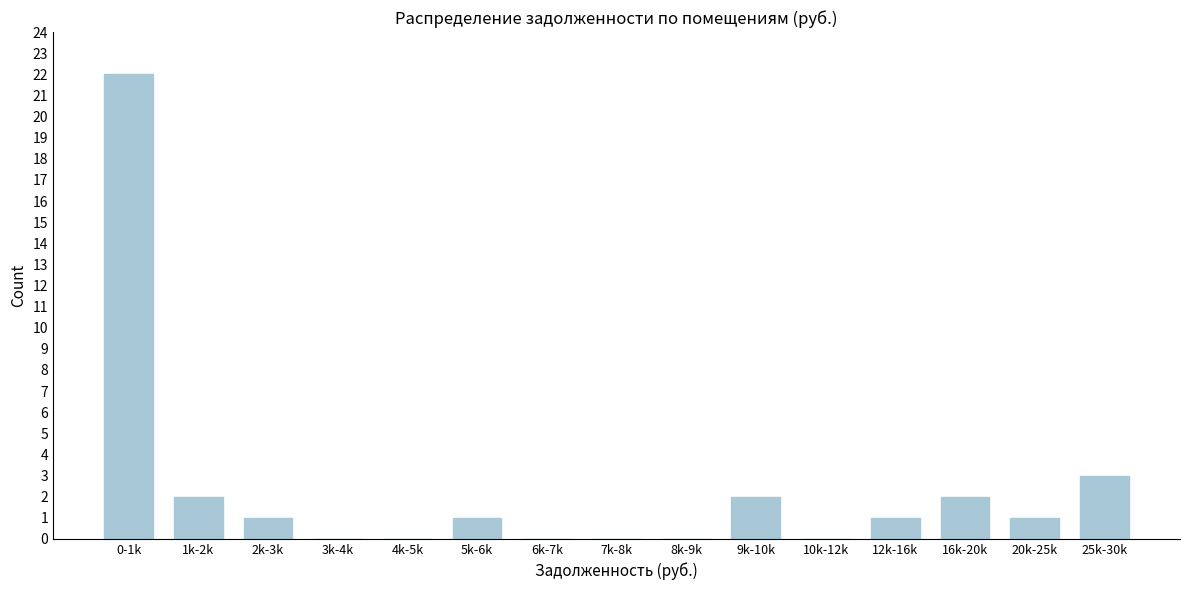

Reading left to right, extract all data points from this chart.

0-1k=22	1k-2k=2	2k-3k=1	3k-4k=0	4k-5k=0	5k-6k=1	6k-7k=0	7k-8k=0	8k-9k=0	9k-10k=2	10k-12k=0	12k-16k=1	16k-20k=2	20k-25k=1	25k-30k=3